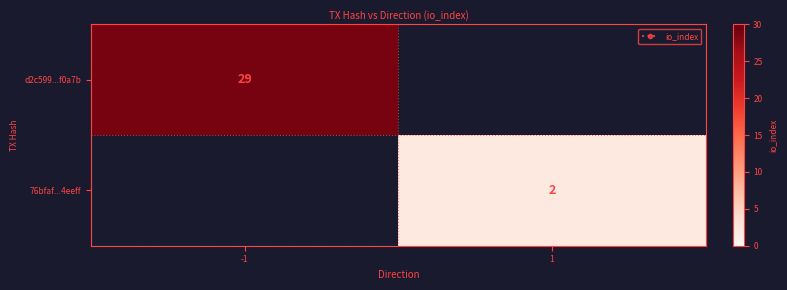

List the labels in order of 76bfaf...4eeff value, smallest first.

-1, 1